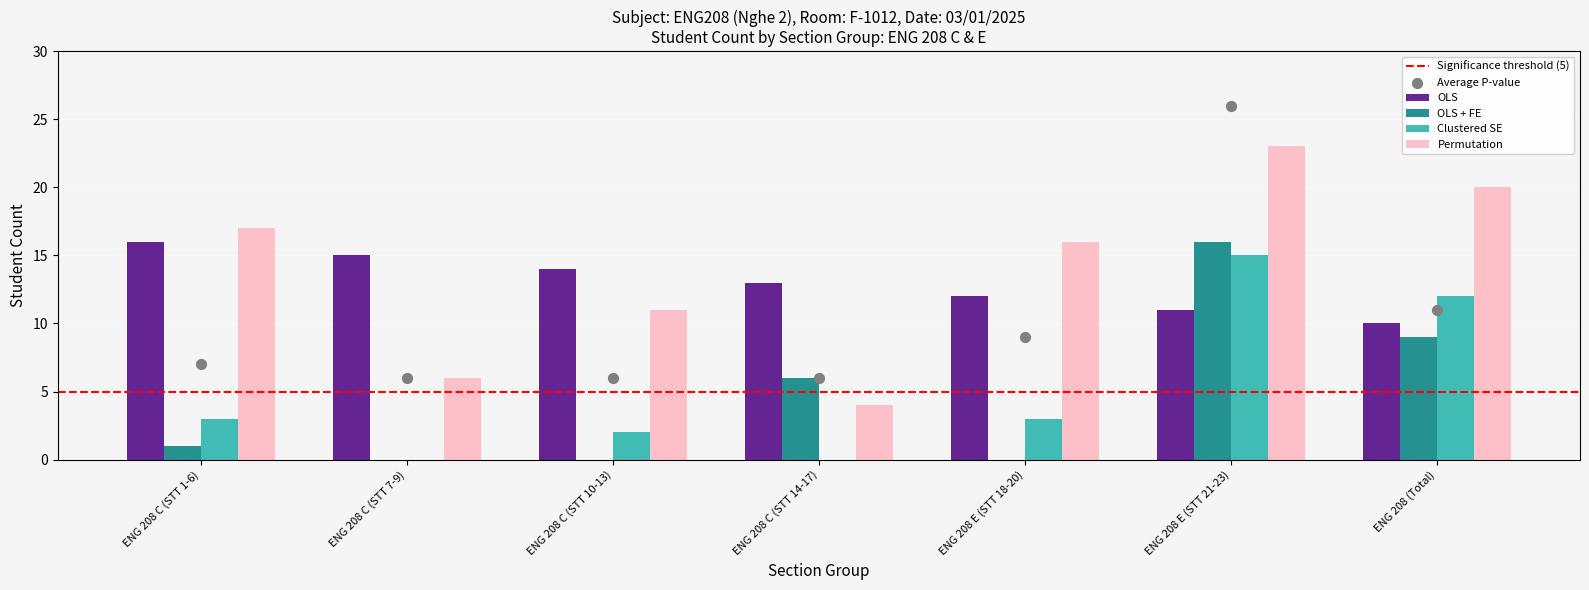

Is the value of OLS at ENG 208 C (STT 10-13) greater than the value of Permutation at ENG 208 (Total)?

No